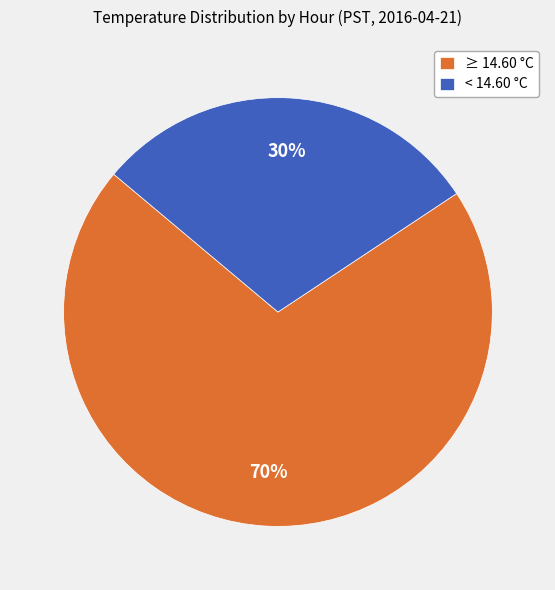

Do < 14.60 °C and ≥ 14.60 °C together represent more than half of the pie?

Yes